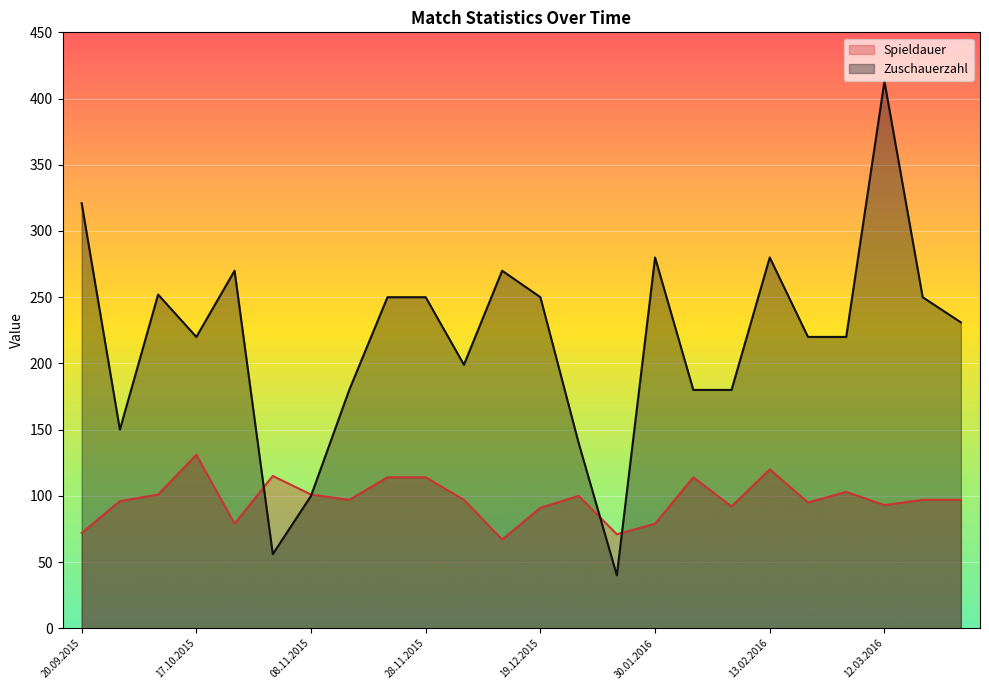

What position from the right is 03.10.2015?

22